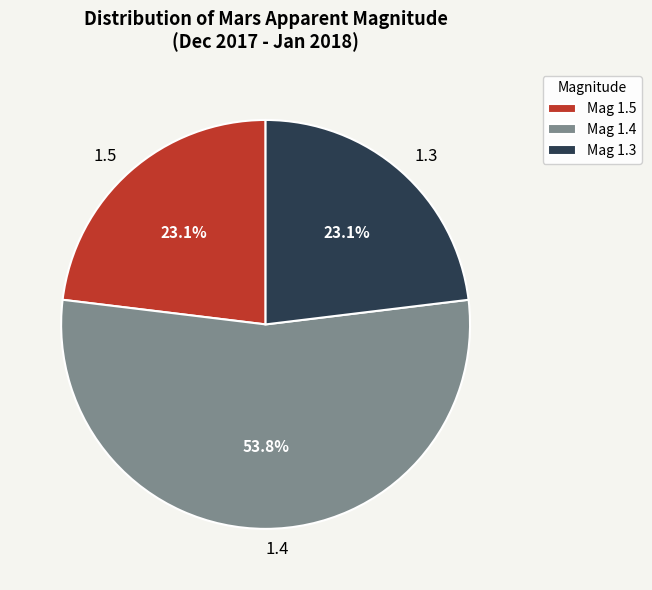

To the nearest percent, what is the difference between the largest and smallest slice percentages?

31%